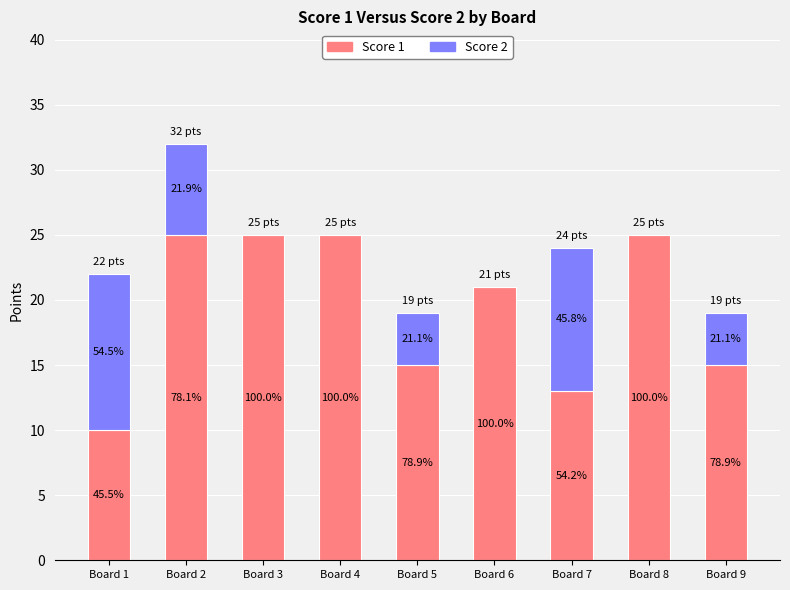

Which series changed the most between Board 1 and Board 6?

Score 2